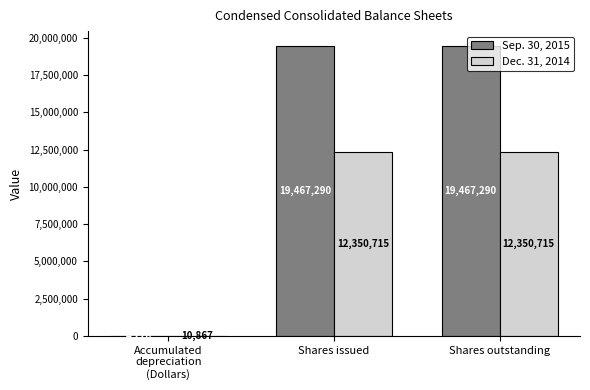

What are all the series names shown in the legend?

Sep. 30, 2015, Dec. 31, 2014